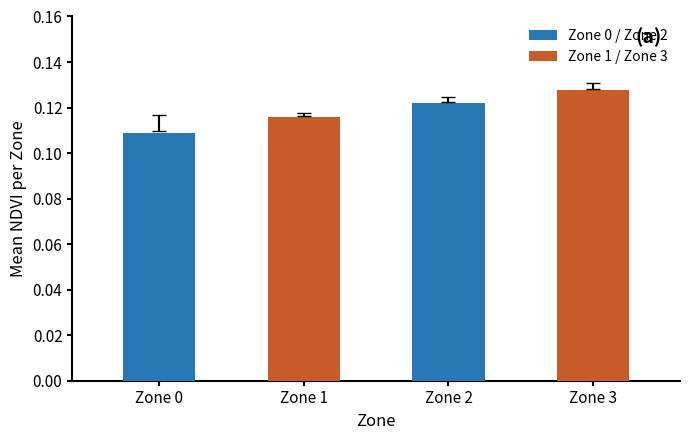

How many groups of bars are there?

4